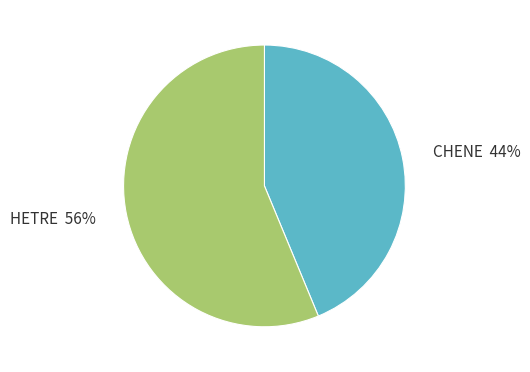

To the nearest percent, what percentage of the pie is CHENE?

44%